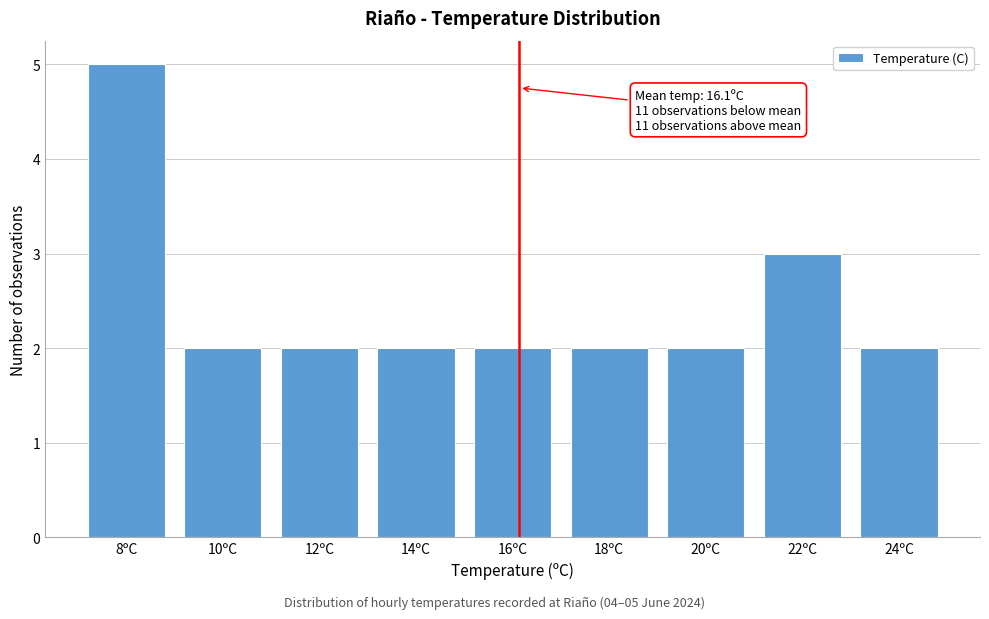

Reading right to left, transcribe all the data shown in this chart.

24ºC=2	22ºC=3	20ºC=2	18ºC=2	16ºC=2	14ºC=2	12ºC=2	10ºC=2	8ºC=5